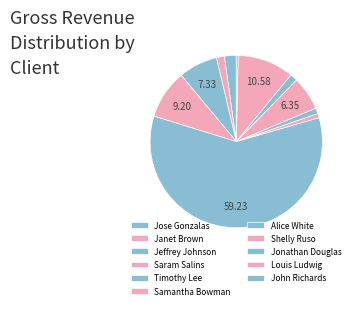

Combined, what portion of the pie is John Richards and Jeffrey Johnson?

7.7%